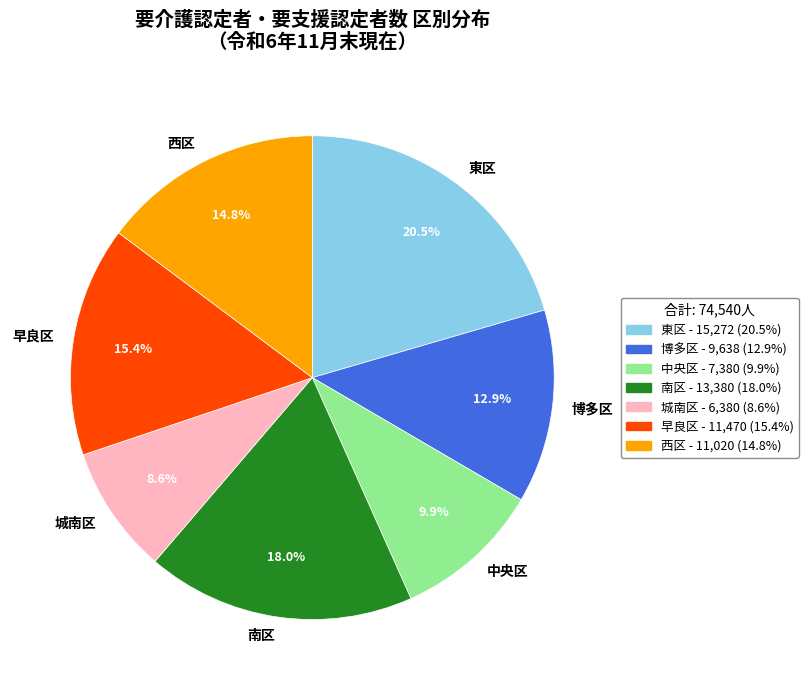

Is there a majority slice in this chart?

No